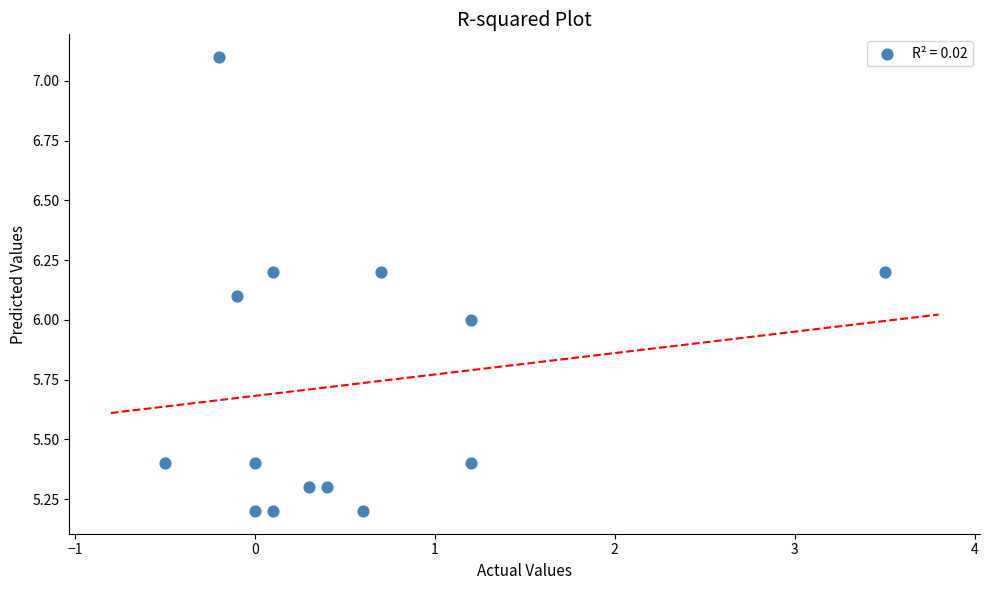

What is the range of Y values (max minus min)?

1.9